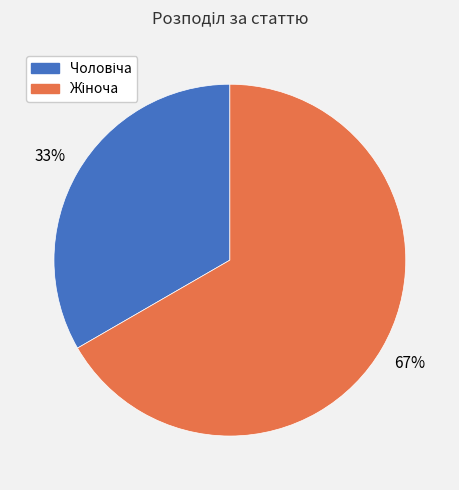

To the nearest percent, what is the average slice percentage?

50%